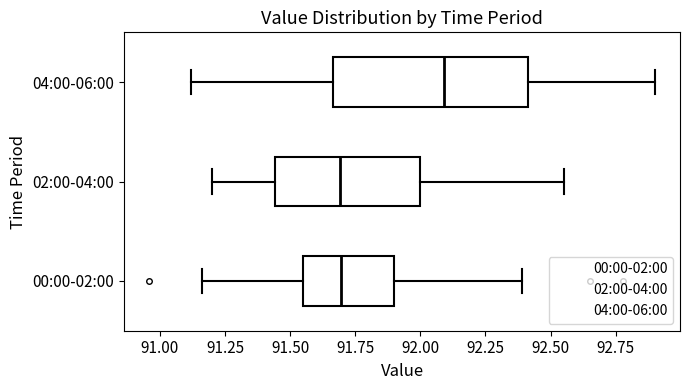

Which box has the furthest to the right median line?

04:00-06:00